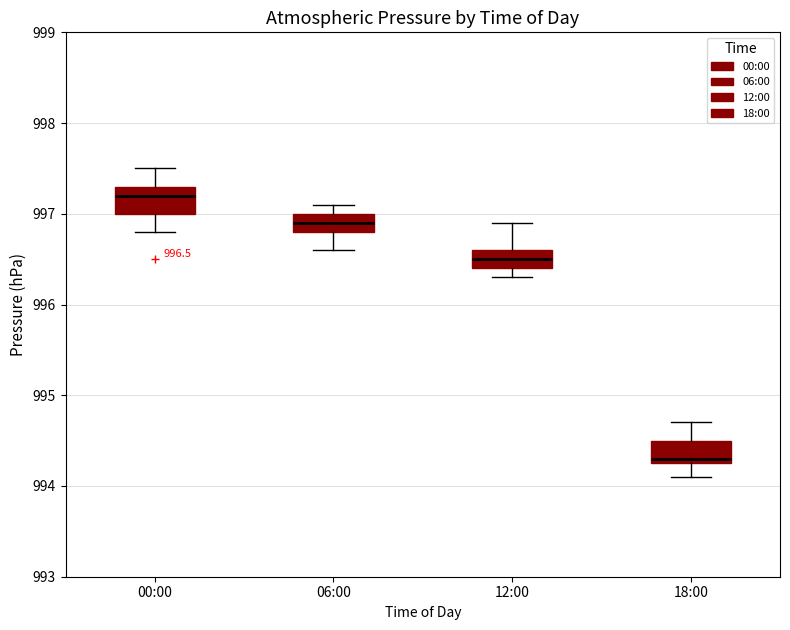

Which box's median line is the highest?

00:00